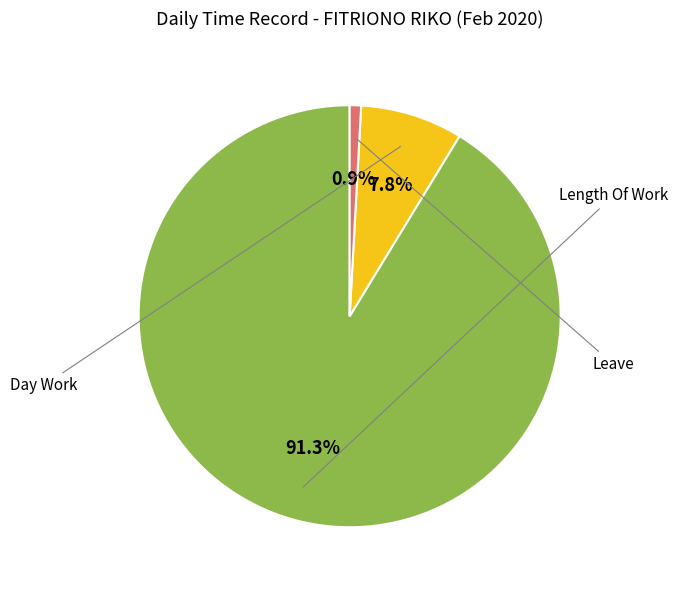

Does any single category account for the majority?

Yes